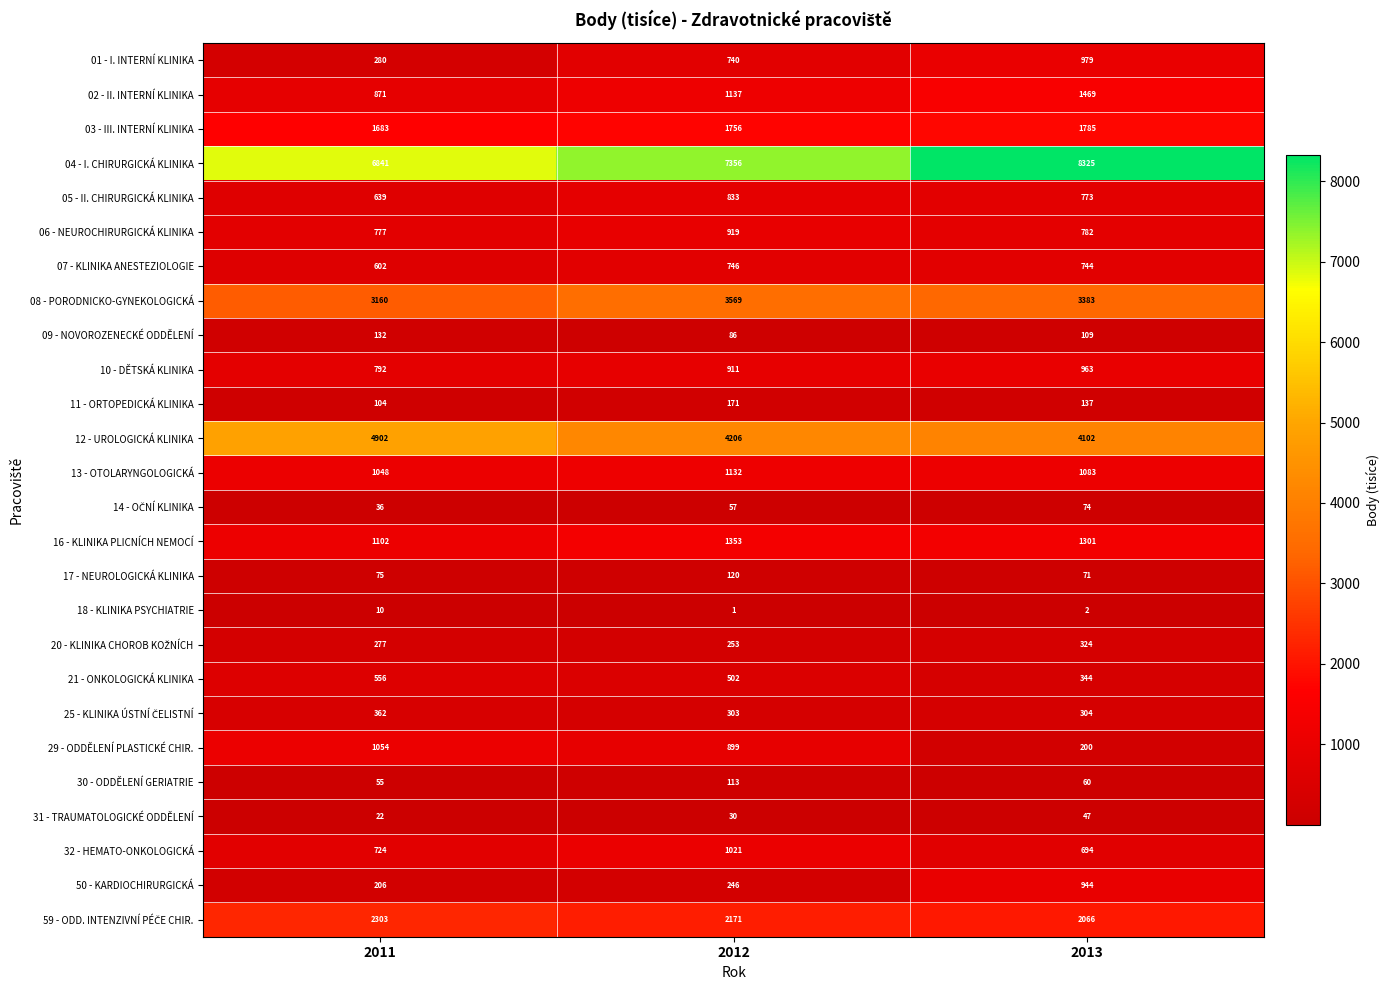

What is the difference between the 05 - II. CHIRURGICKÁ KLINIKA values at 2013 and 2011?

134